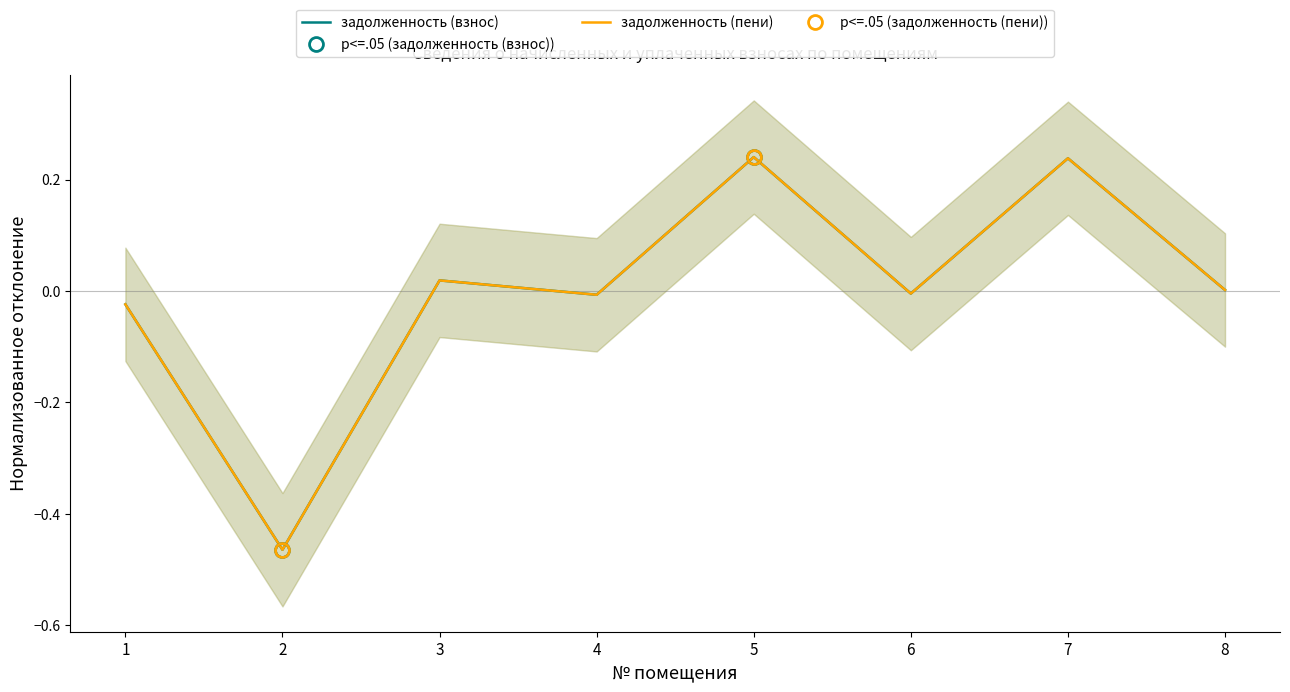

Reading left to right, list all the values displayed in this chart.

задолженность (взнос): -0.0	-0.5	0.0	-0.0	0.2	-0.0	0.2	0.0
задолженность (пени): -0.0	-0.5	0.0	-0.0	0.2	-0.0	0.2	0.0